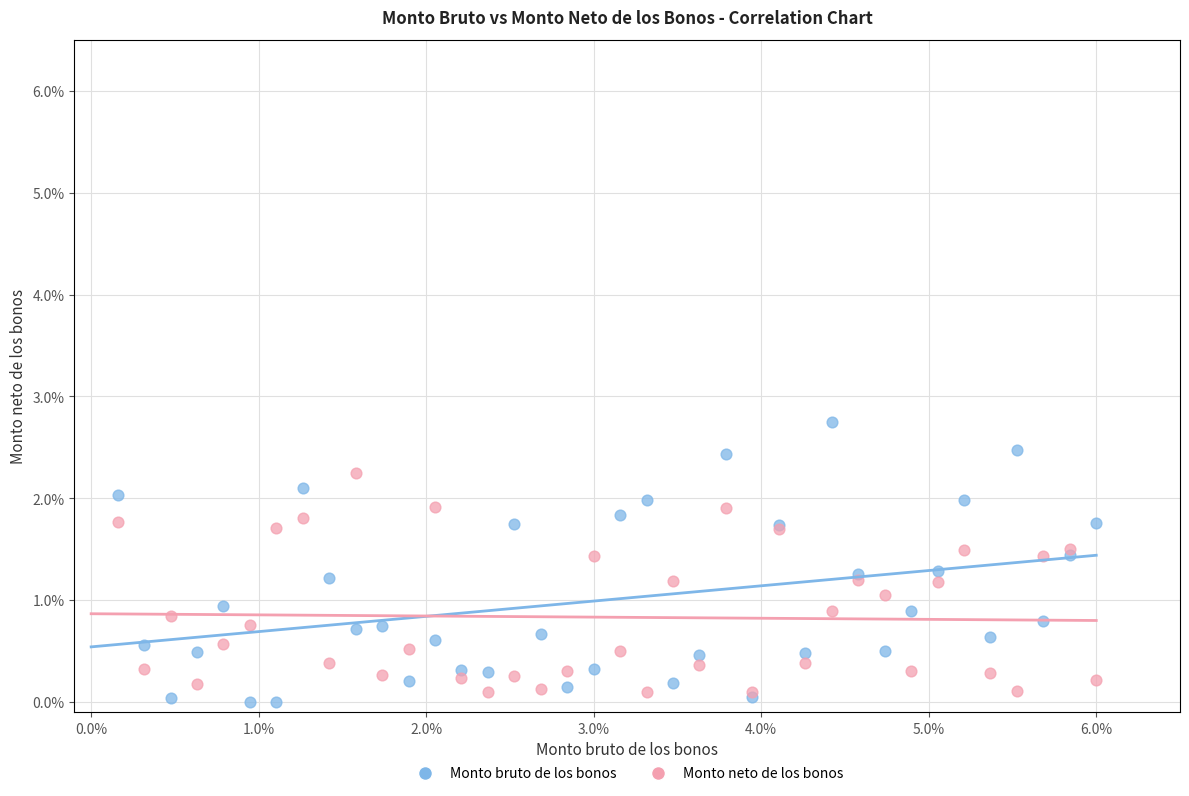

Which series has the largest Y range (max minus min)?

Monto bruto de los bonos